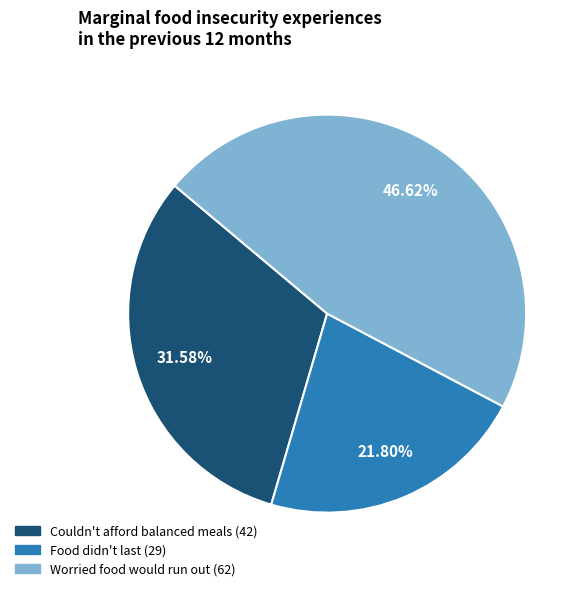

How many segments does this pie chart have?

3